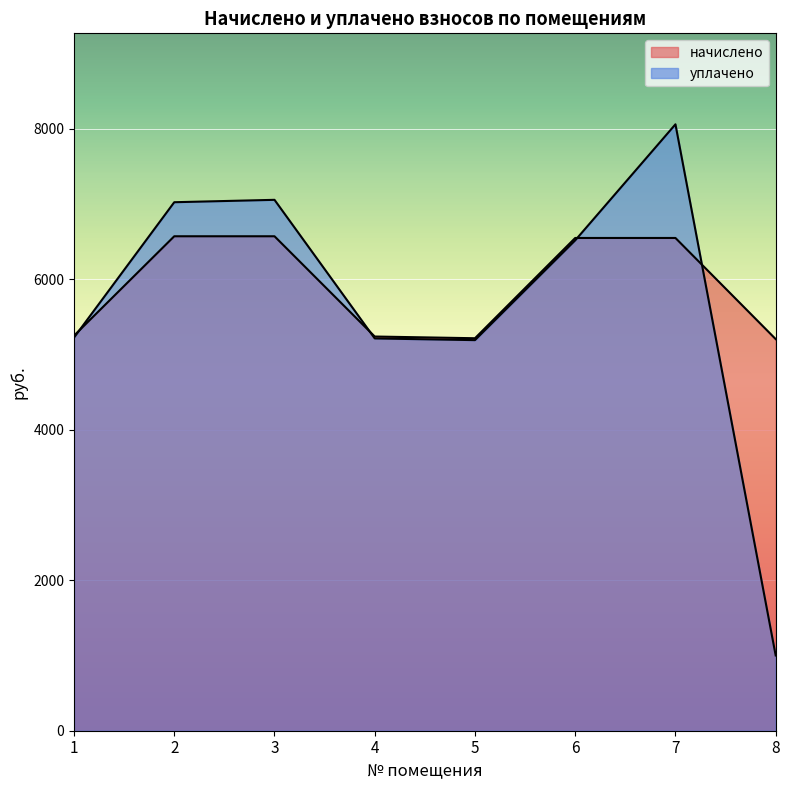

Where does the уплачено series first go above 6516?

2